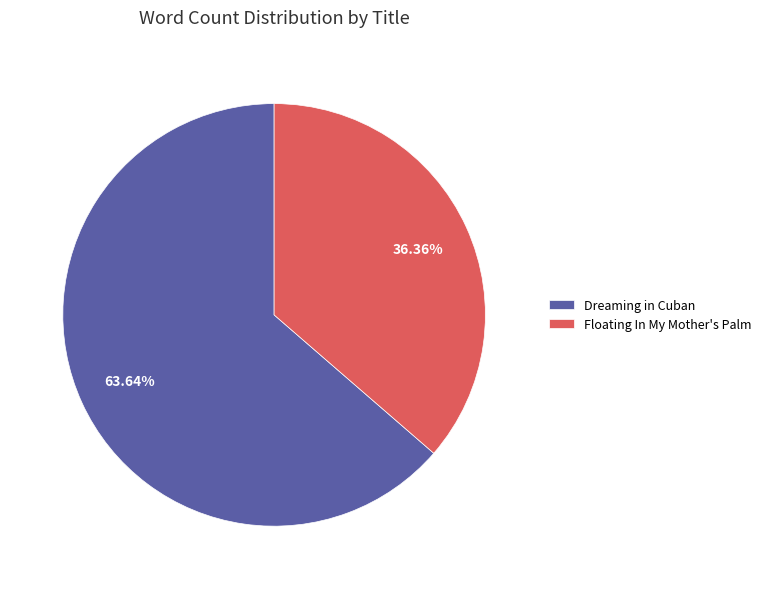

How many slices are in this pie chart?

2